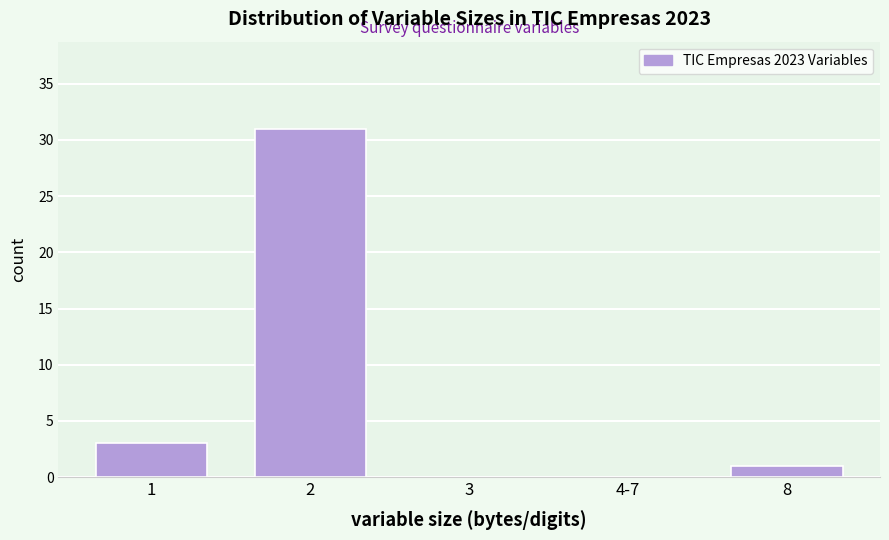

Reading left to right, what are all the values shown in this chart?

1=3	2=31	3=0	4-7=0	8=1